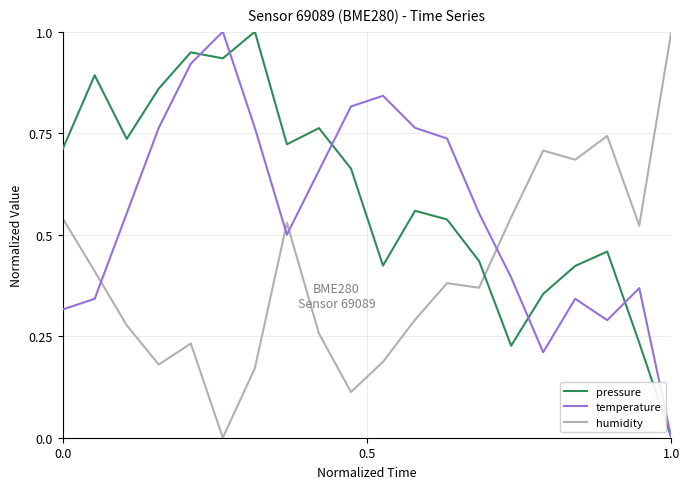

List the series in order of their overall mean, highest first.

pressure, temperature, humidity